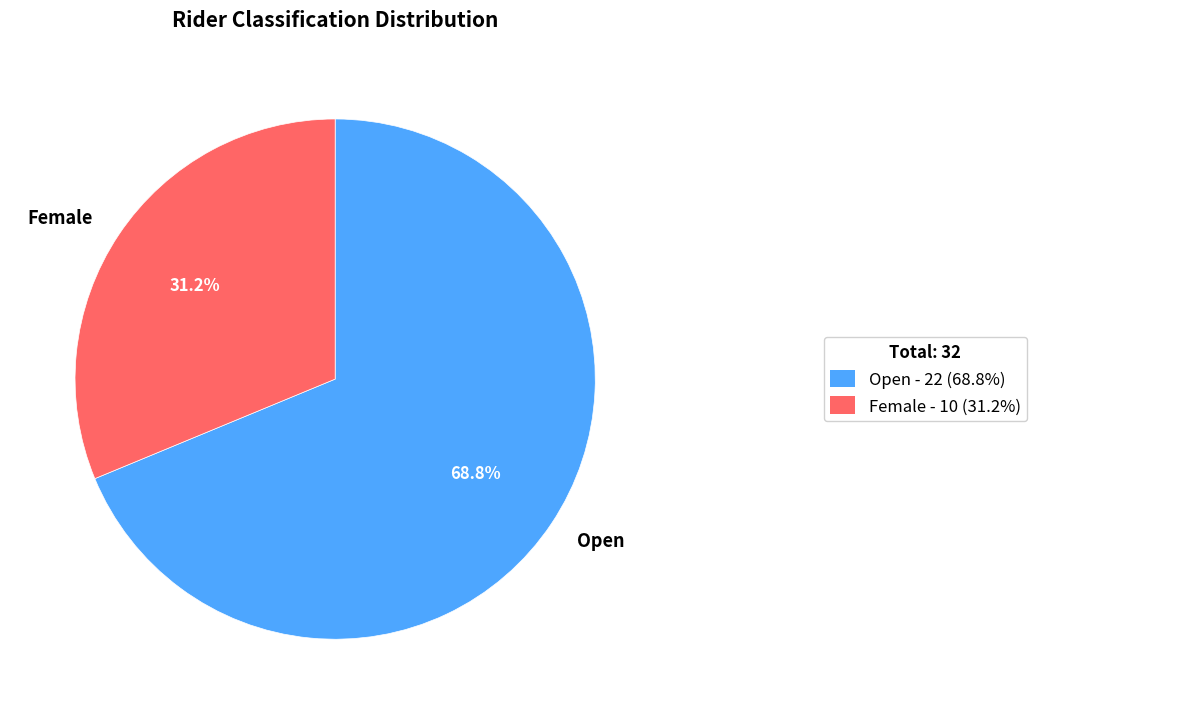

Which has a higher value, Open or Female?

Open